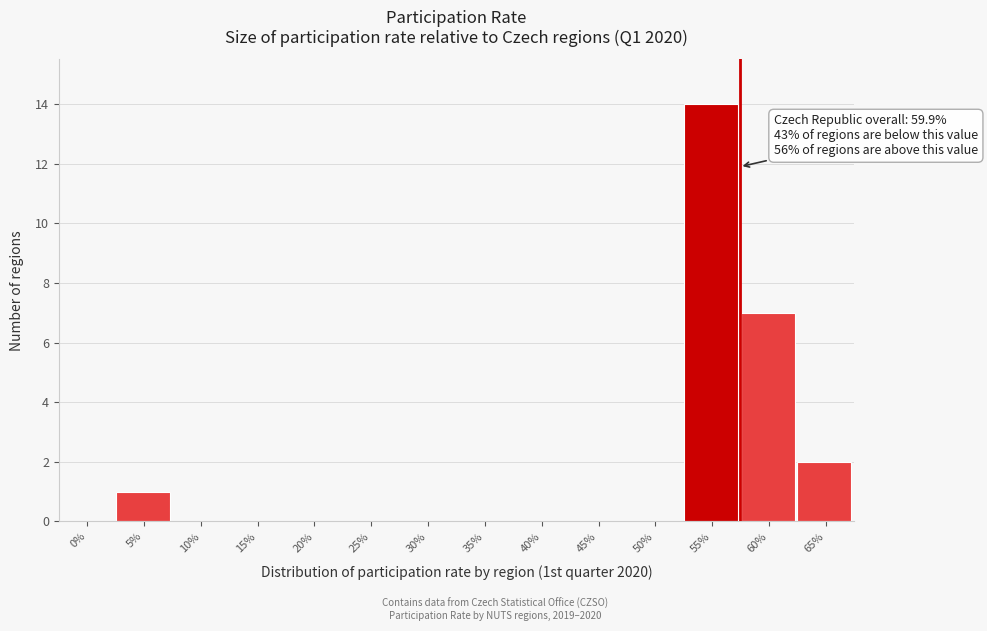

Between 65% and 55%, which is larger?

55%